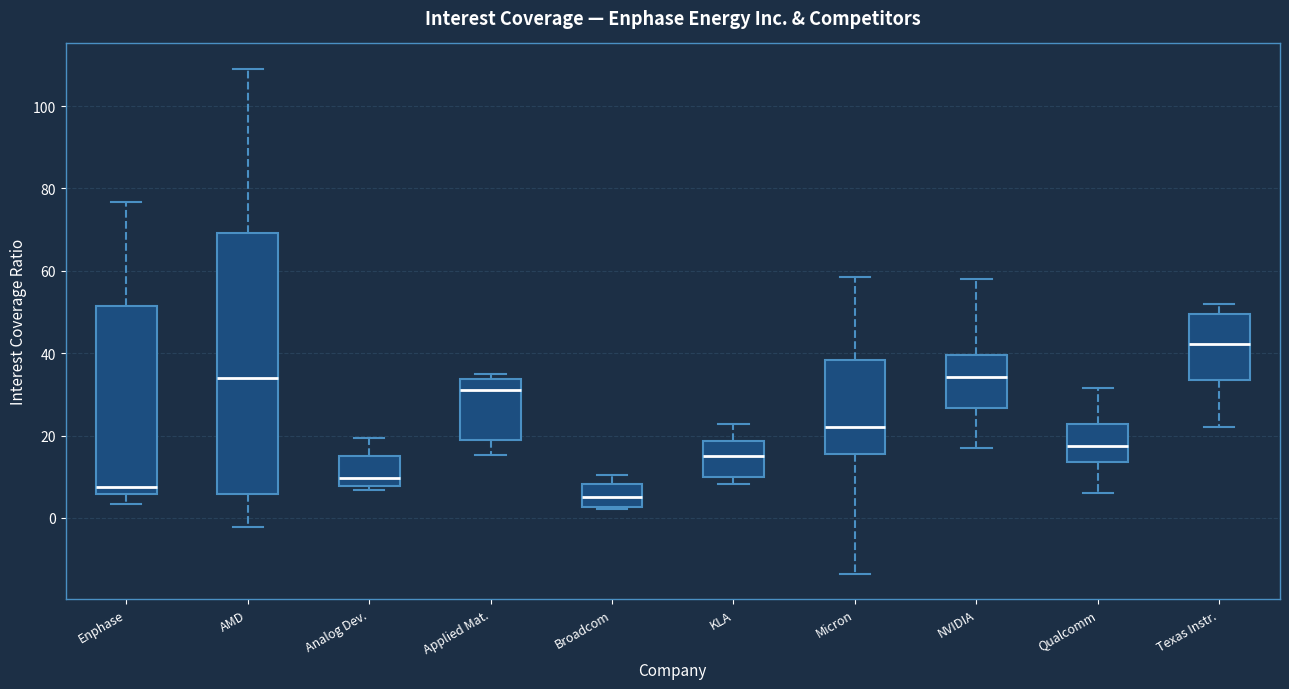

Reading left to right, transcribe this box plot: for each box, give where its median line is, the range the box spans, and where its two whiskers end, as read against the y-axis. The values are not printed on the chart, so give them approximately, as read against the axis.

Enphase: median 8, box 6 to 52, whiskers 4 to 76
AMD: median 34, box 6 to 70, whiskers -2 to 110
Analog Dev.: median 10, box 8 to 16, whiskers 6 to 20
Applied Mat.: median 32, box 18 to 34, whiskers 16 to 34 (just above the box's upper edge)
Broadcom: median 6, box 2 to 8, whiskers 2 to 10
KLA: median 14, box 10 to 18, whiskers 8 to 22
Micron: median 22, box 16 to 38, whiskers -14 to 58
NVIDIA: median 34, box 26 to 40, whiskers 16 to 58
Qualcomm: median 18, box 14 to 22, whiskers 6 to 32
Texas Instr.: median 42, box 34 to 50, whiskers 22 to 52